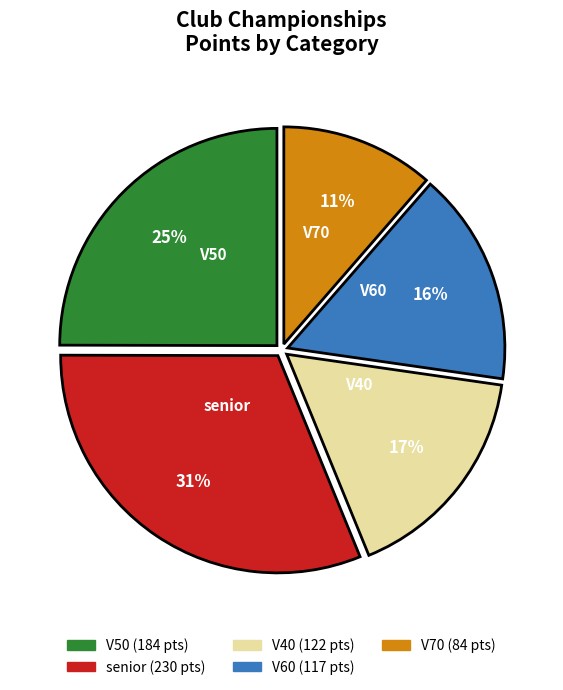

Do V60 and V70 together represent more than half of the pie?

No